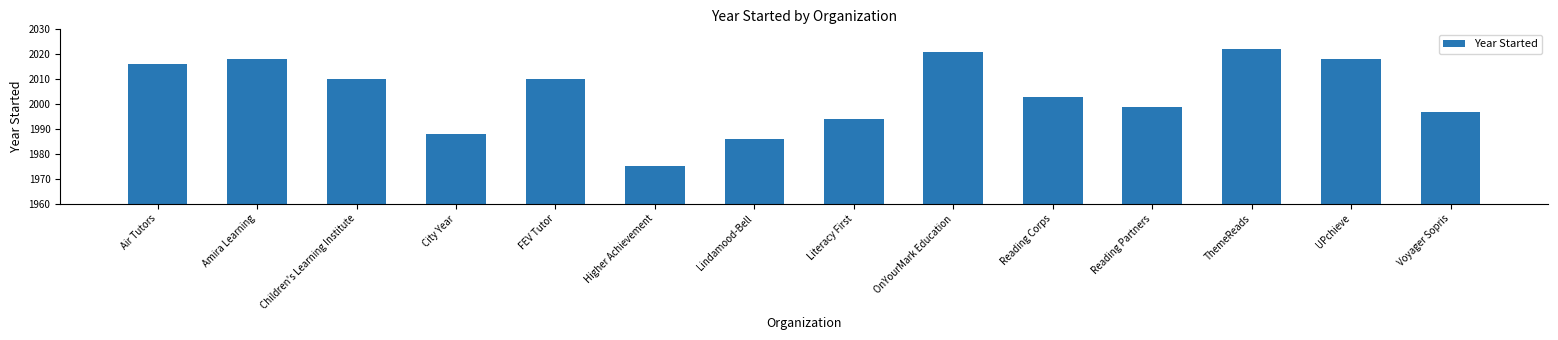

What position from the right is Amira Learning?

13